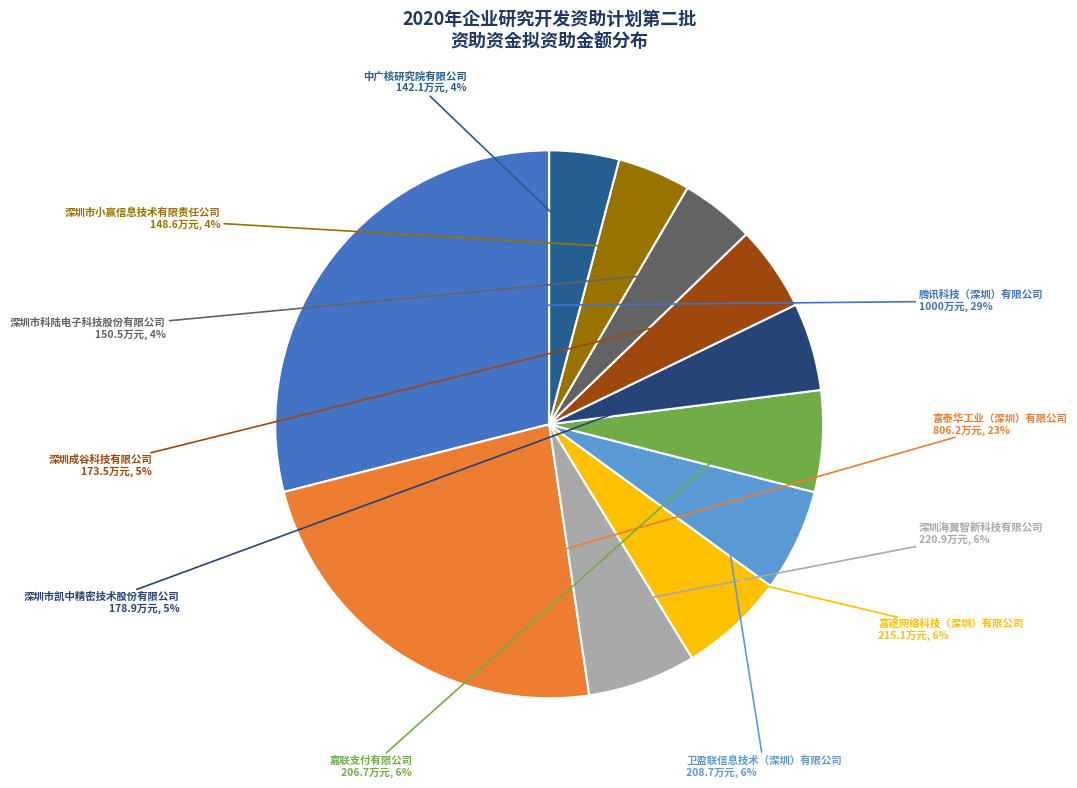

To the nearest percent, what is the average slice percentage?

9%